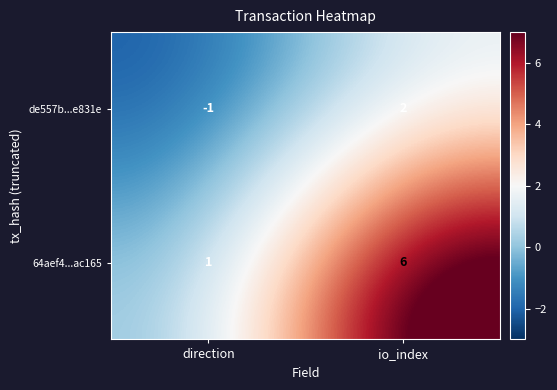

Reading left to right, transcribe all the data shown in this chart.

de557b...e831e: -1	2
64aef4...ac165: 1	6